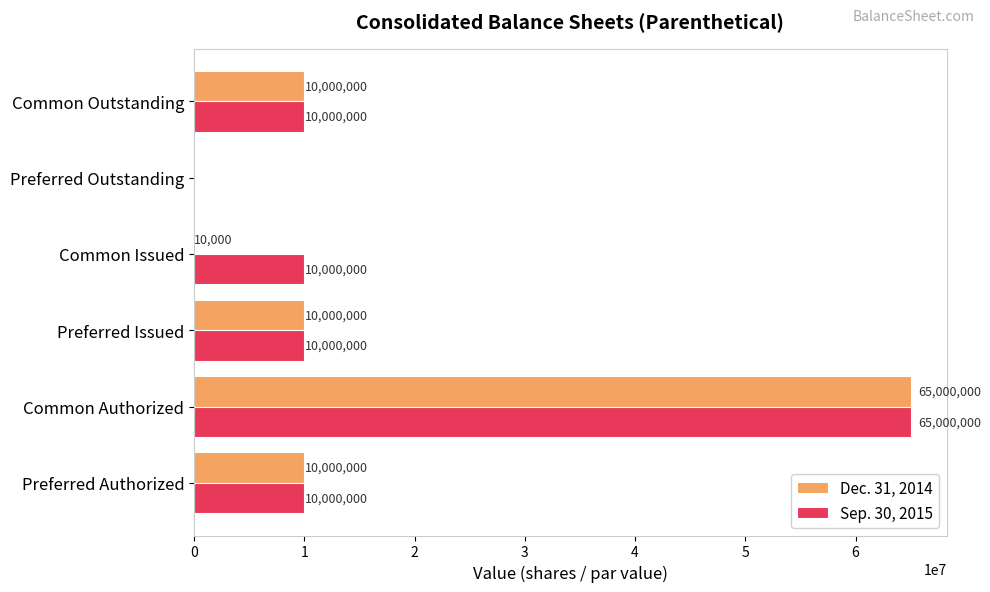

Is it true that Dec. 31, 2014 equals 10000000 at Preferred Issued?

True